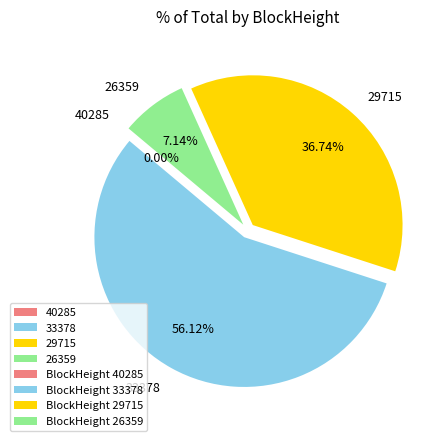

Count the number of slices in the pie.

4